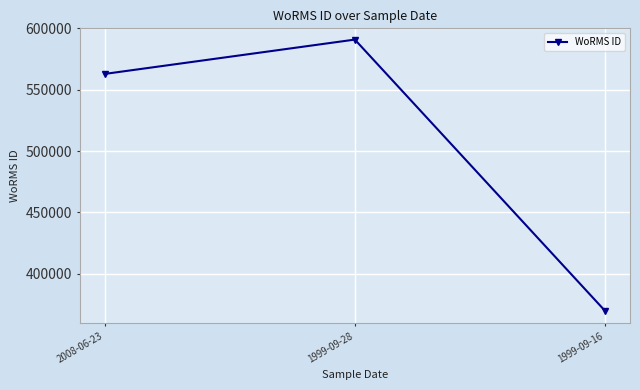

What is the change in value from 2008-06-23 to 1999-09-28?

+27976